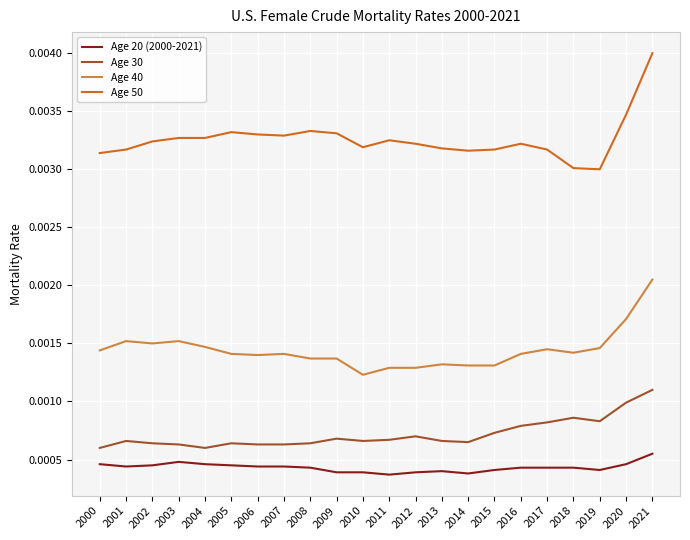

At which label does Age 30 reach its peak?

2021